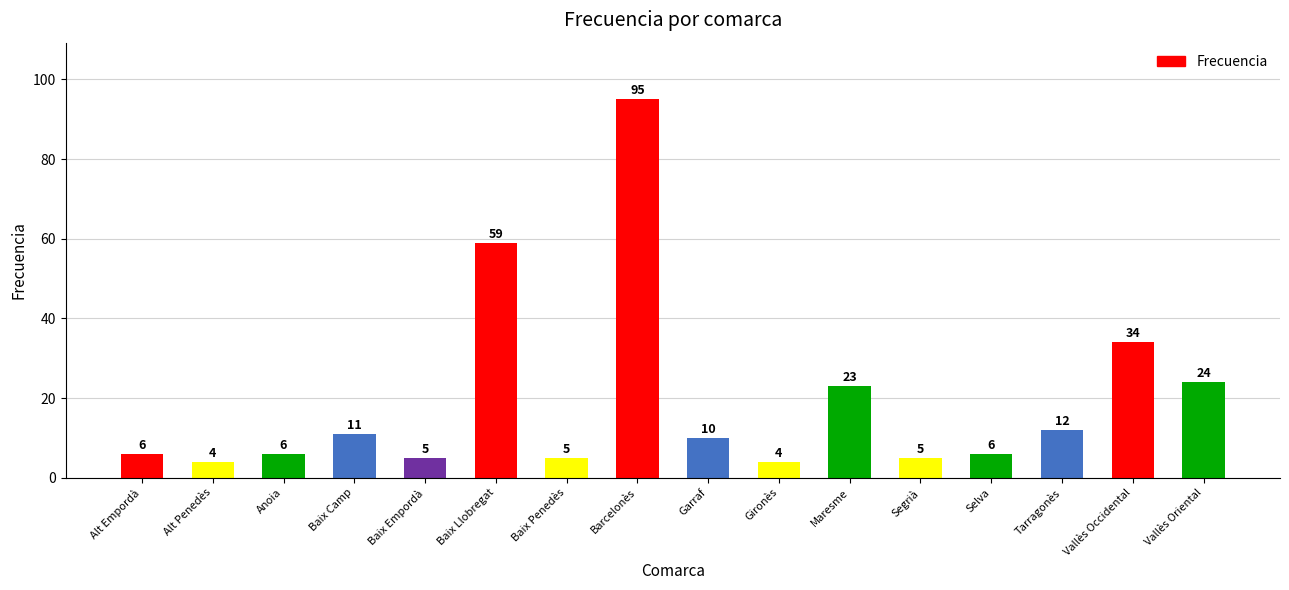

Reading left to right, extract all data points from this chart.

6	4	6	11	5	59	5	95	10	4	23	5	6	12	34	24